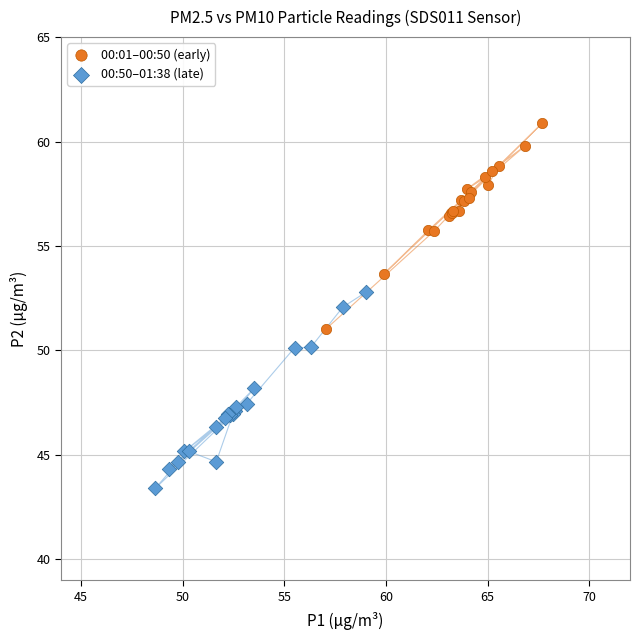

Which series has the largest Y range (max minus min)?

00:01–00:50 (early)